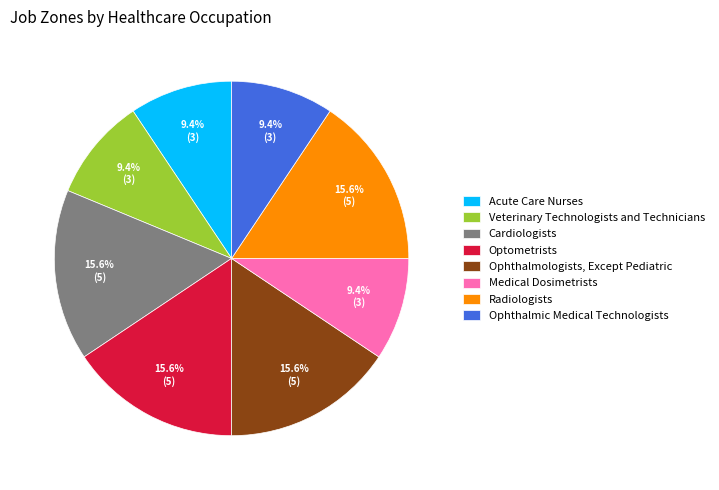

Is there any slice that represents more than half of the pie?

No